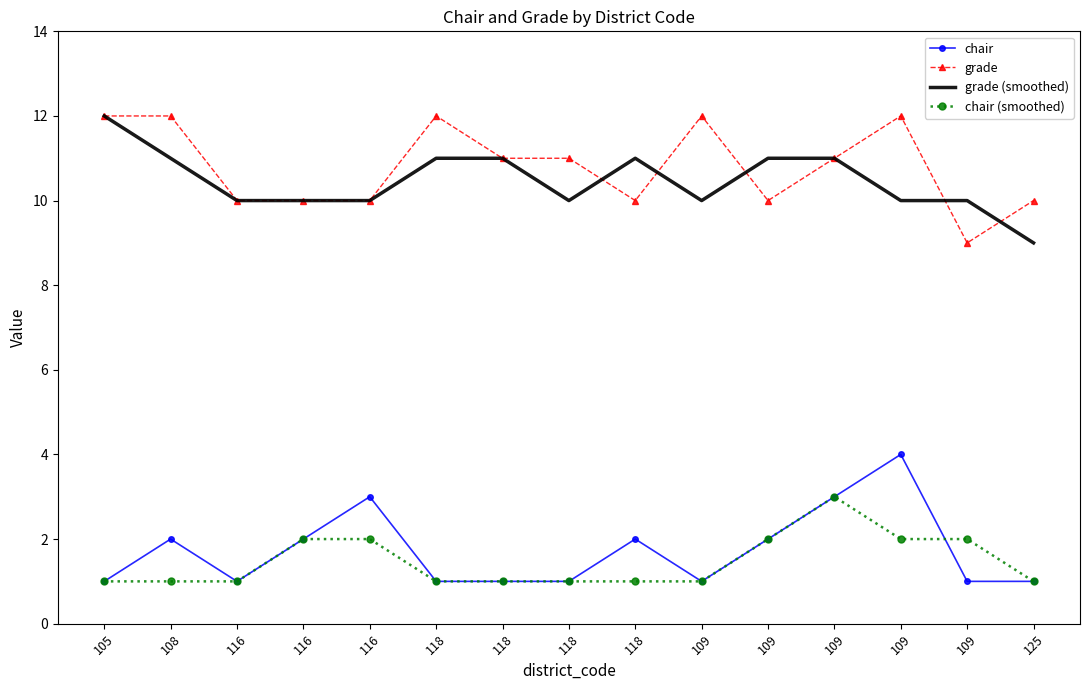

Reading left to right, transcribe all the data shown in this chart.

chair: 105=1	108=2	116=1	116=2	116=3	118=1	118=1	118=1	118=2	109=1	109=2	109=3	109=4	109=1	125=1
grade: 105=12	108=12	116=10	116=10	116=10	118=12	118=11	118=11	118=10	109=12	109=10	109=11	109=12	109=9	125=10
grade (smoothed): 105=12	108=11	116=10	116=10	116=10	118=11	118=11	118=10	118=11	109=10	109=11	109=11	109=10	109=10	125=9
chair (smoothed): 105=1	108=1	116=1	116=2	116=2	118=1	118=1	118=1	118=1	109=1	109=2	109=3	109=2	109=2	125=1